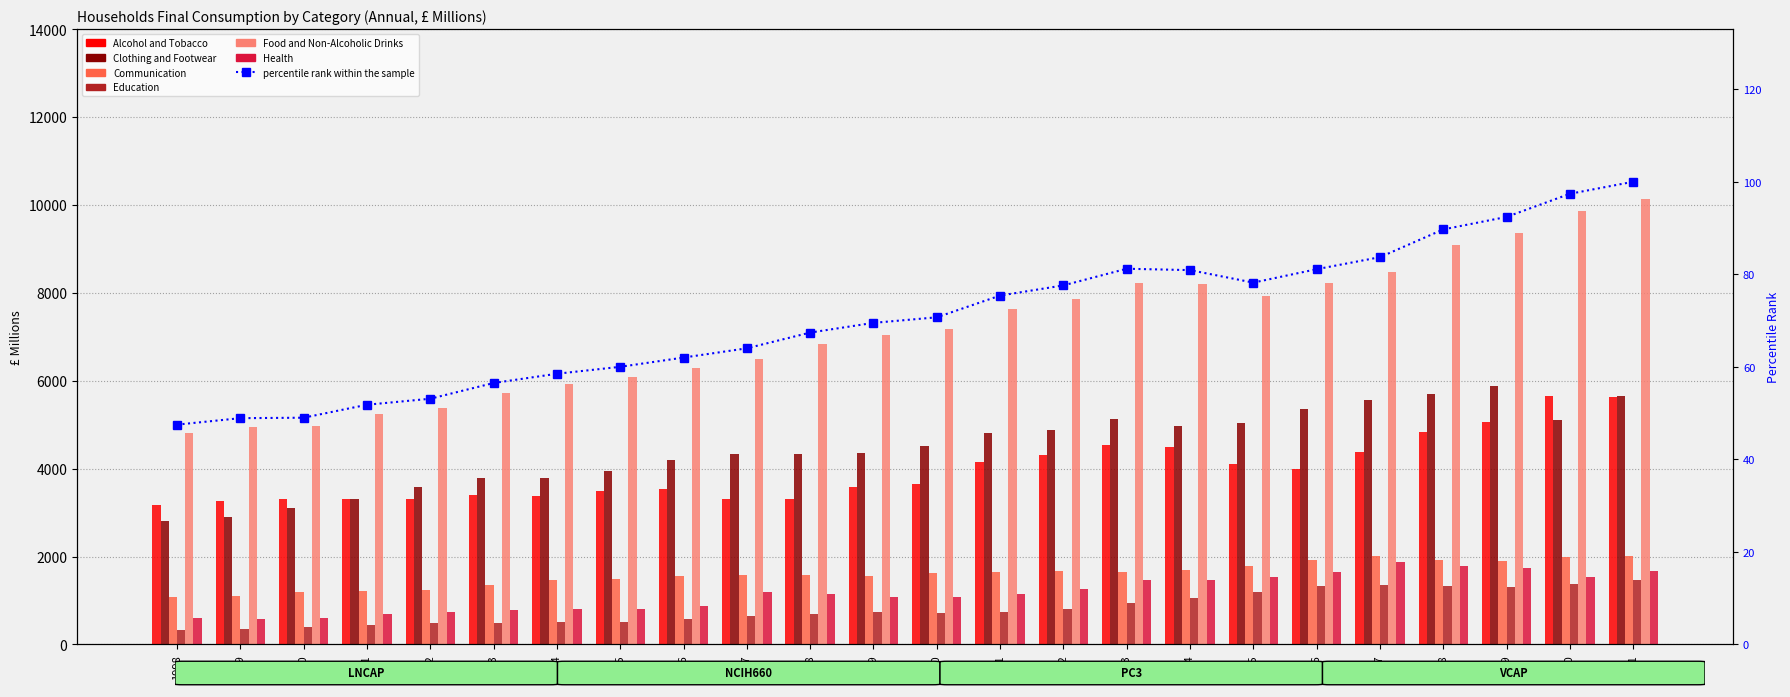

Which series has the largest total across all categories?

Food and Non-Alcoholic Drinks